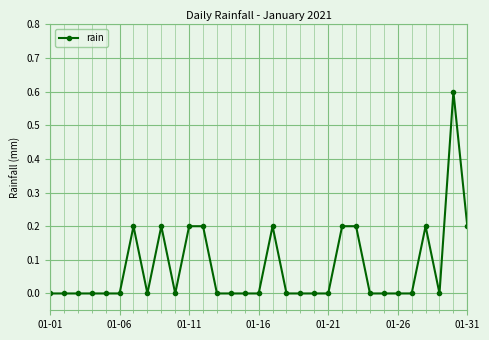

What is the sum of all values?

2.4